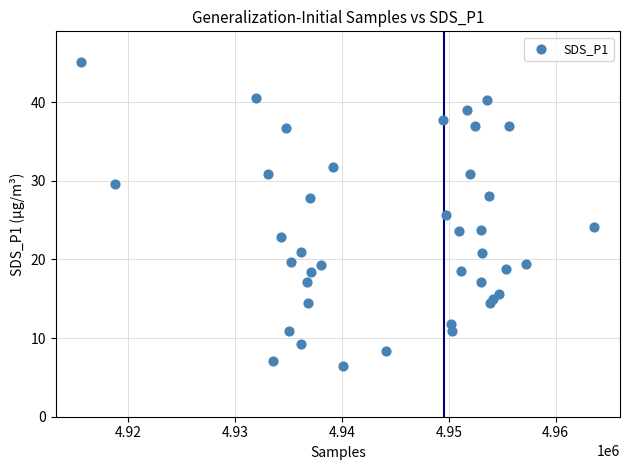

What is the range of Y values (max minus min)?

38.7